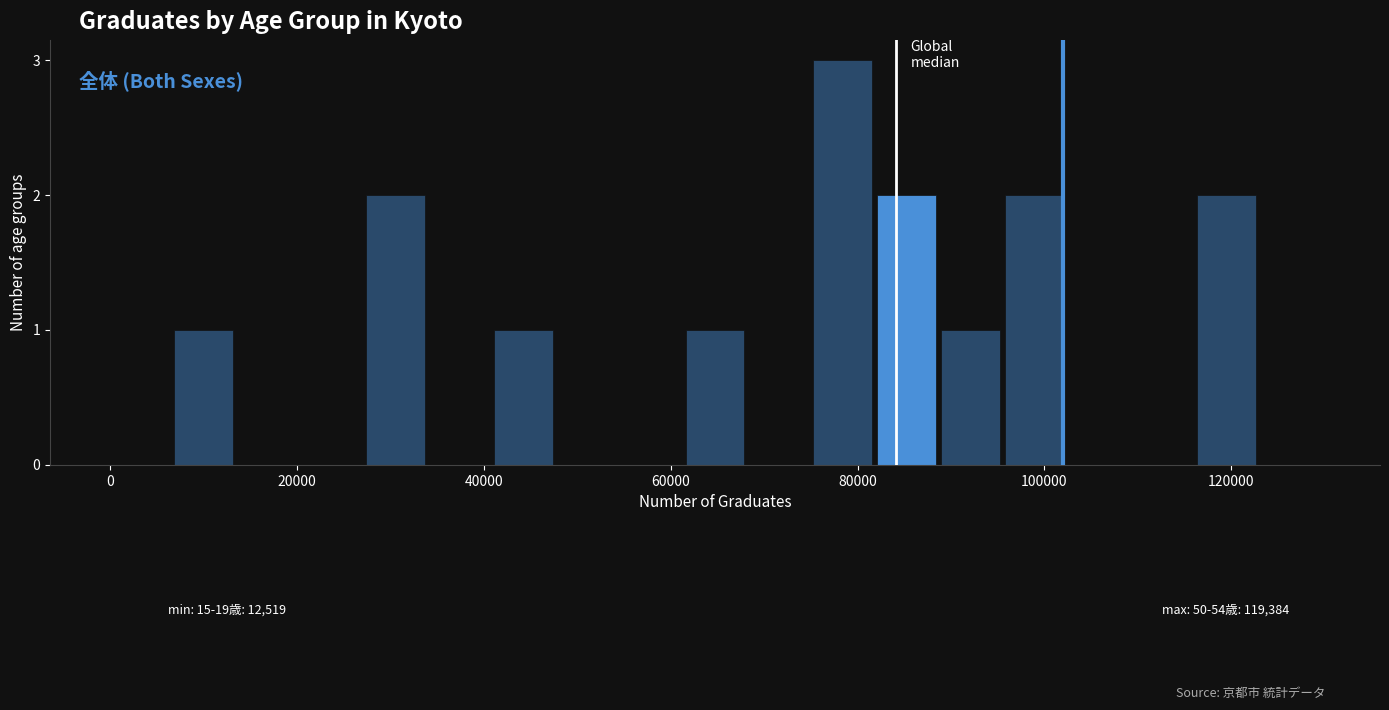

Around what value on the x-axis is the tallest bar? Give the approximate position of its centre, as read against the axis.

78000